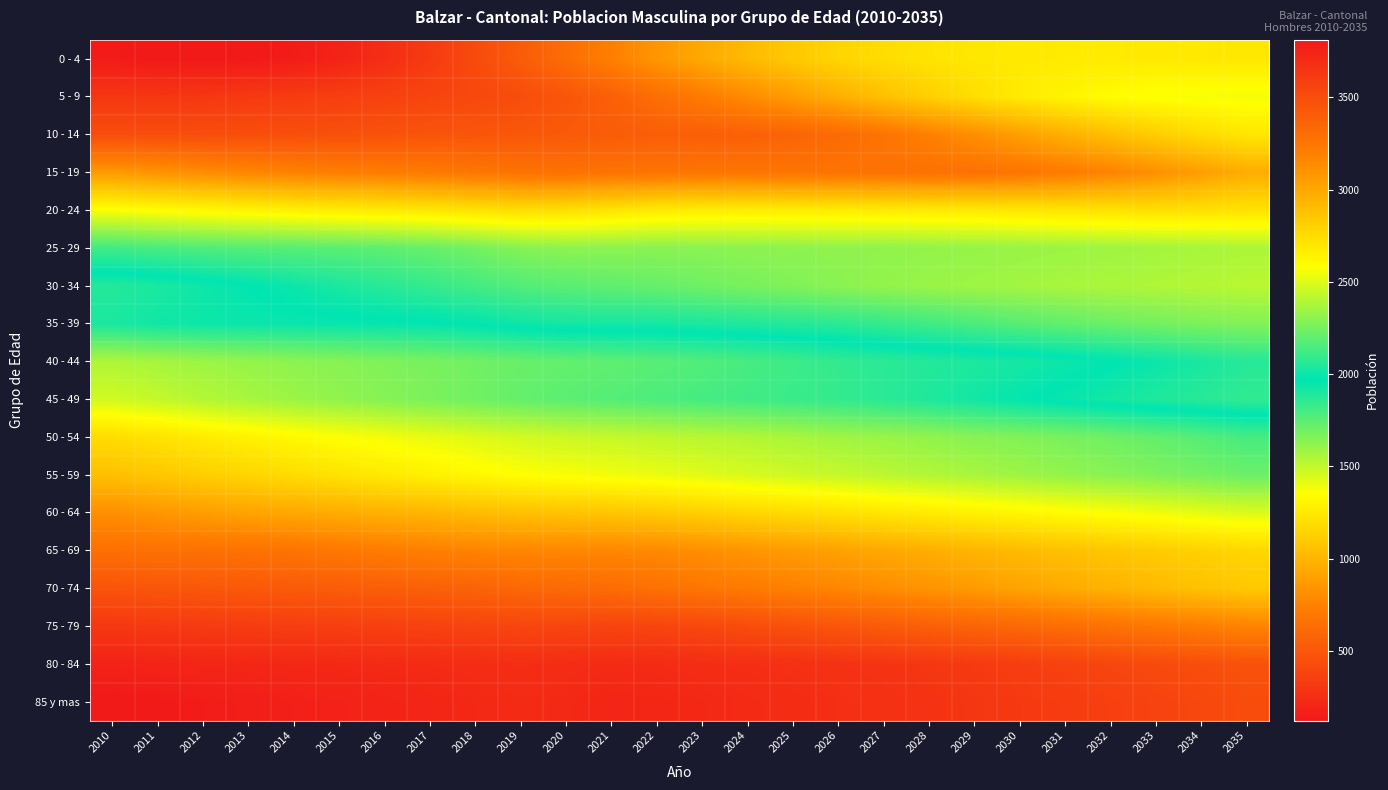

At which category is the sum across all series the highest?

2035